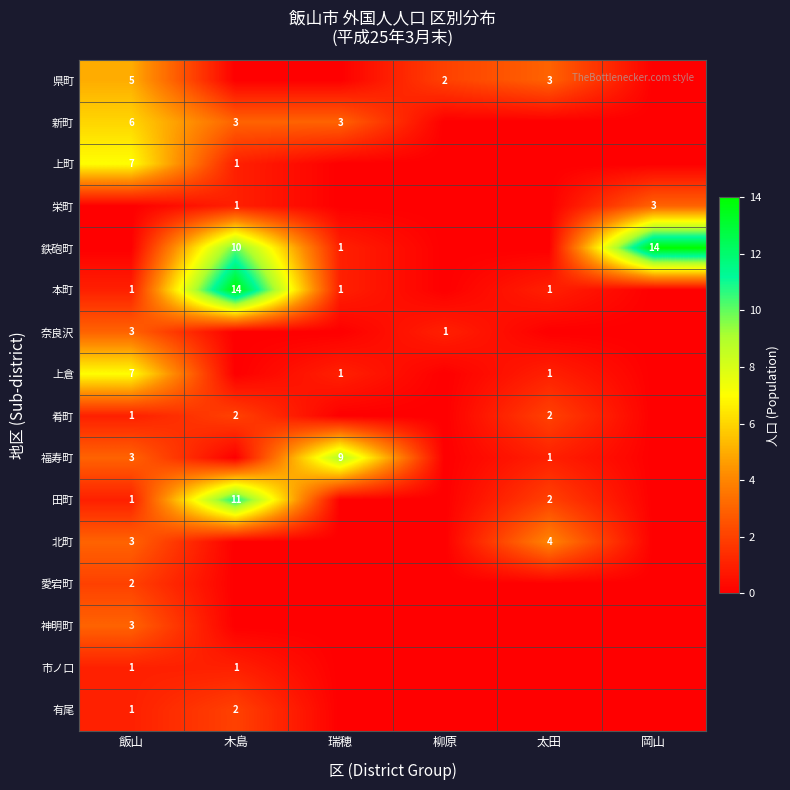

Is it true that 肴町 equals 1 at 太田?

False